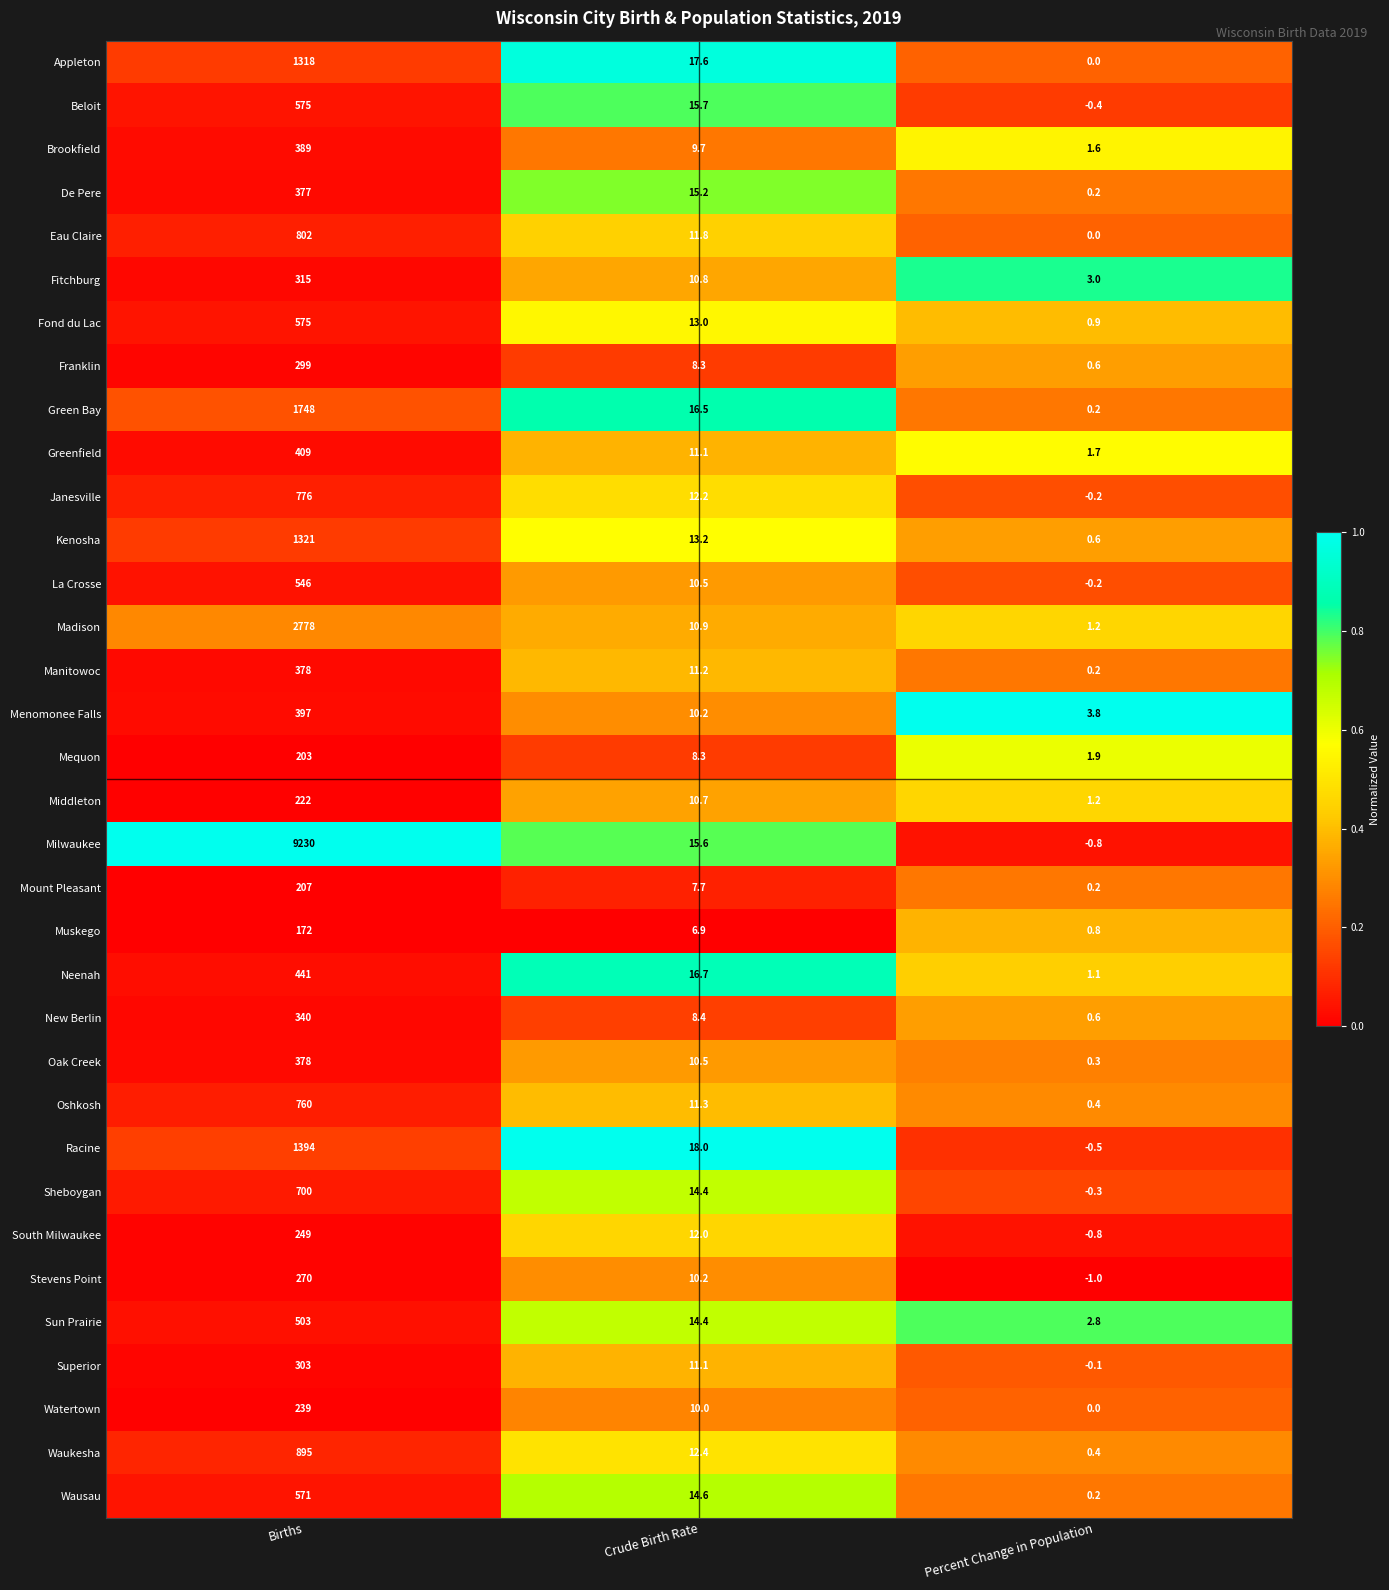

What is the spread (max minus min) of values at Crude Birth Rate?

11.1